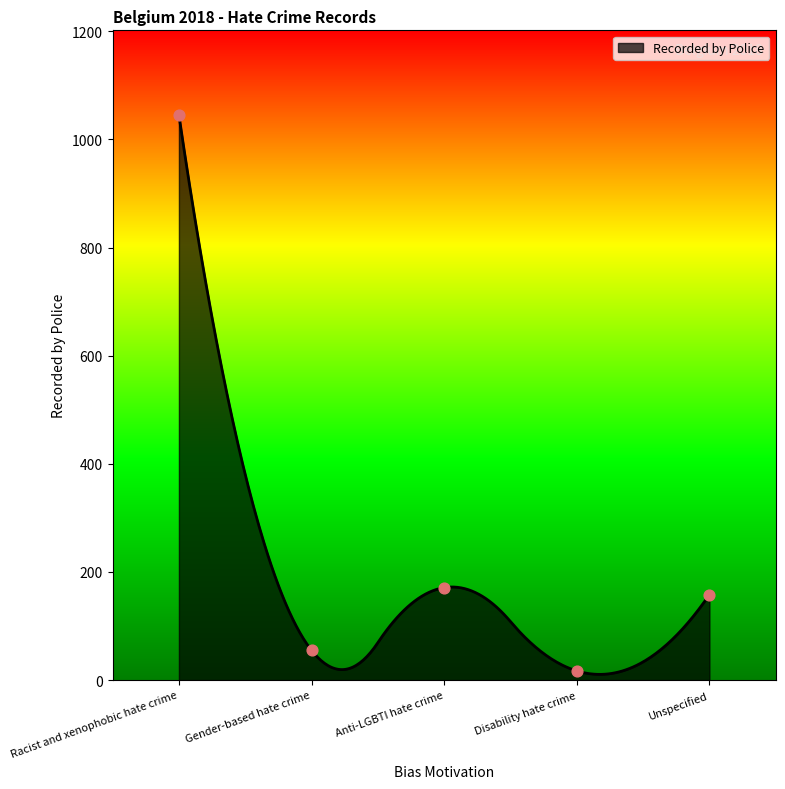

Approximately how many times larger is the value at Unspecified compared to Racist and xenophobic hate crime?

0.2